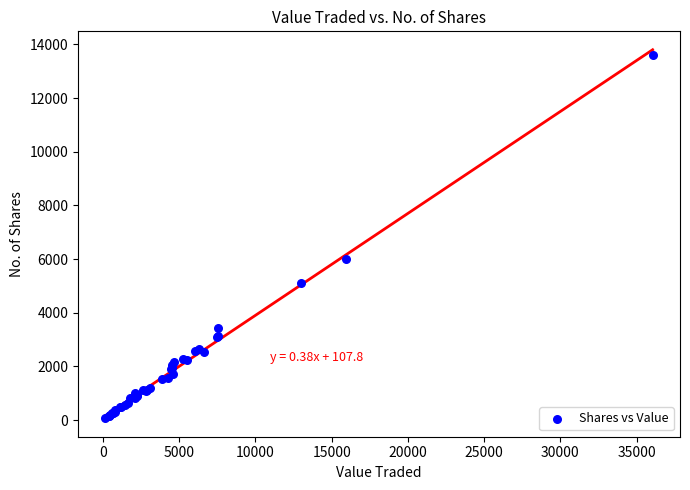

What Y value in the scatter plot is closest to 6832?

6005